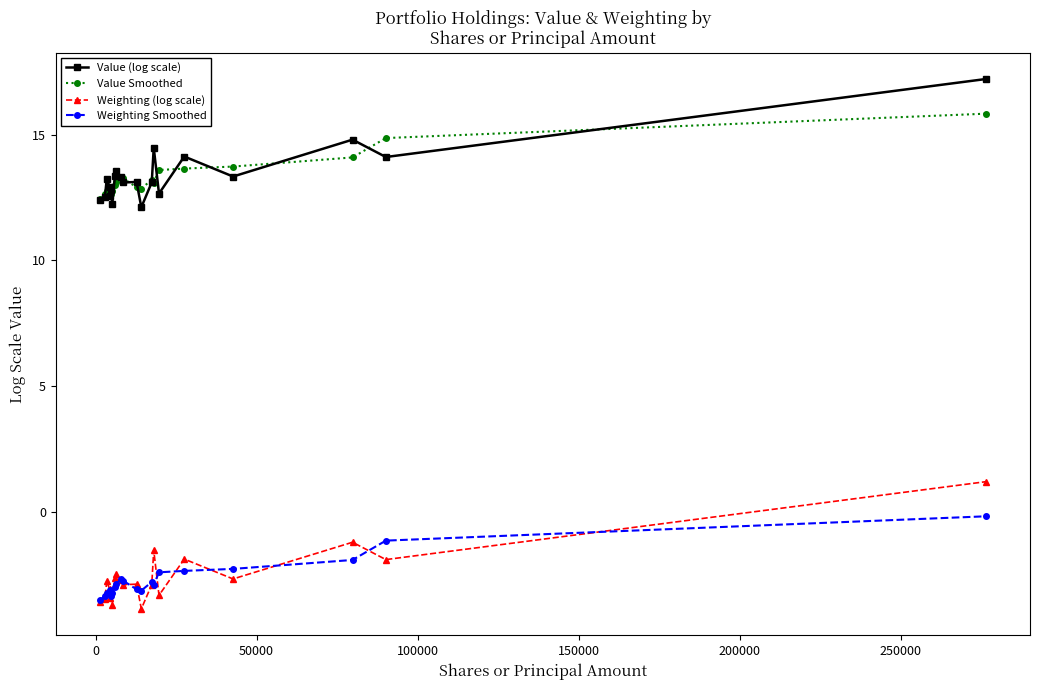

What is the value of the Value Smoothed point at the 12th from the left?

12.9